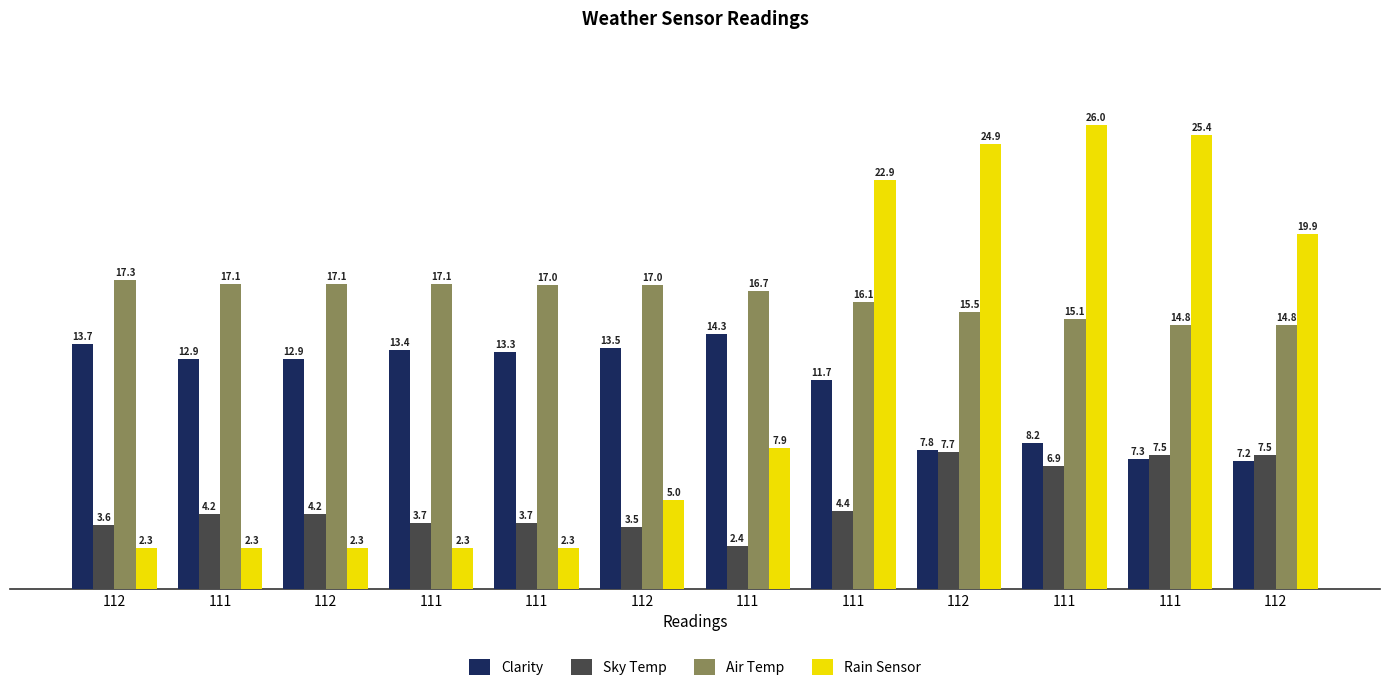

What is the sum of the Rain Sensor values at 111 and 112?

4.6